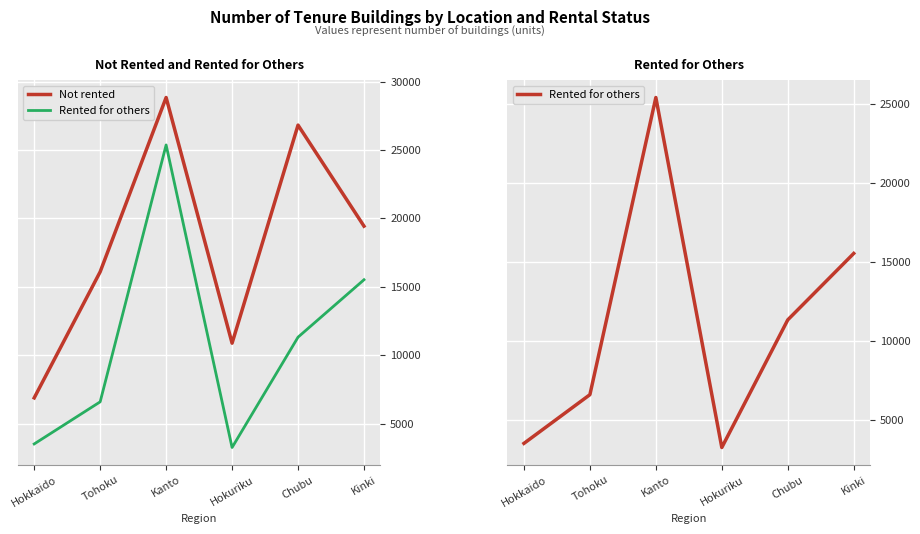

The Rented for others series shows 19414 at Chubu. True or false?

False